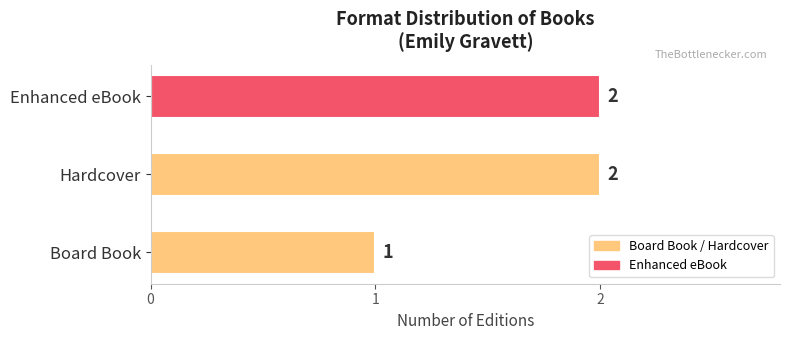

What is the average value?

2